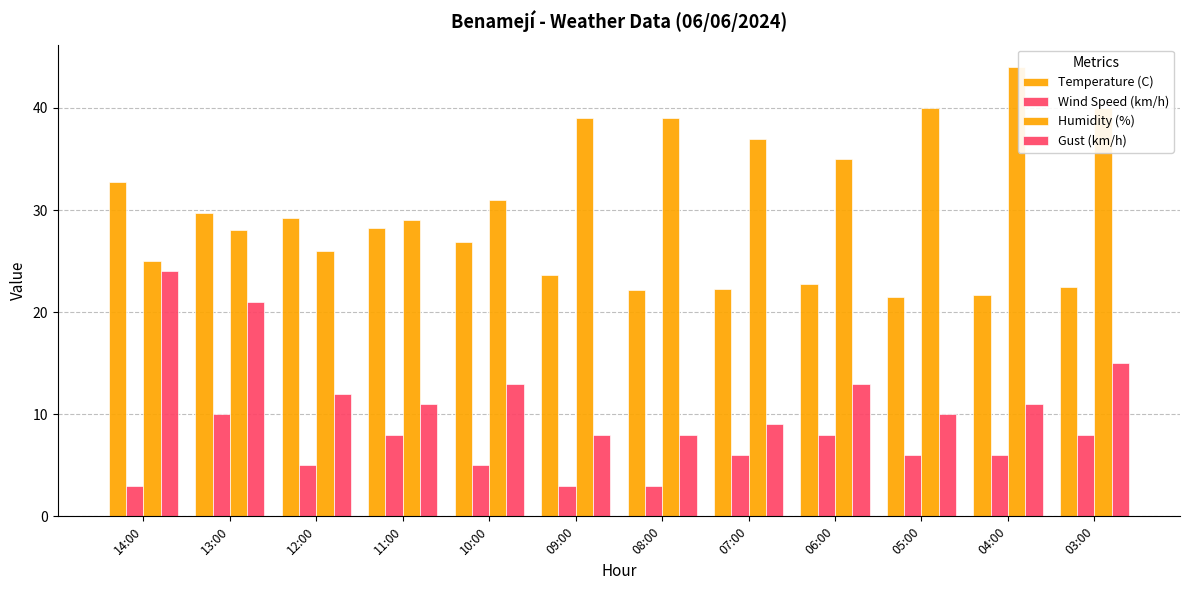

At which label is Gust (km/h) closest to 16?

03:00